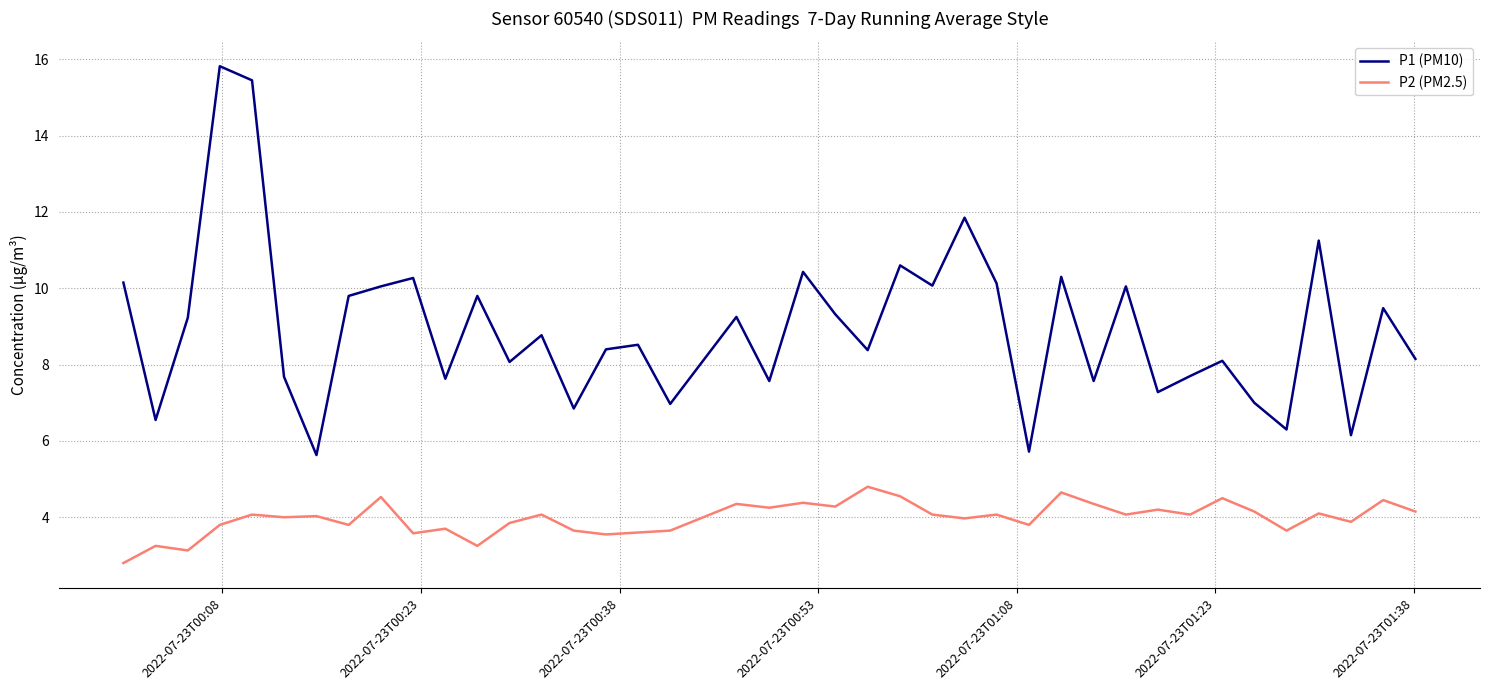

Is this an area chart (filled region under the line)?

No